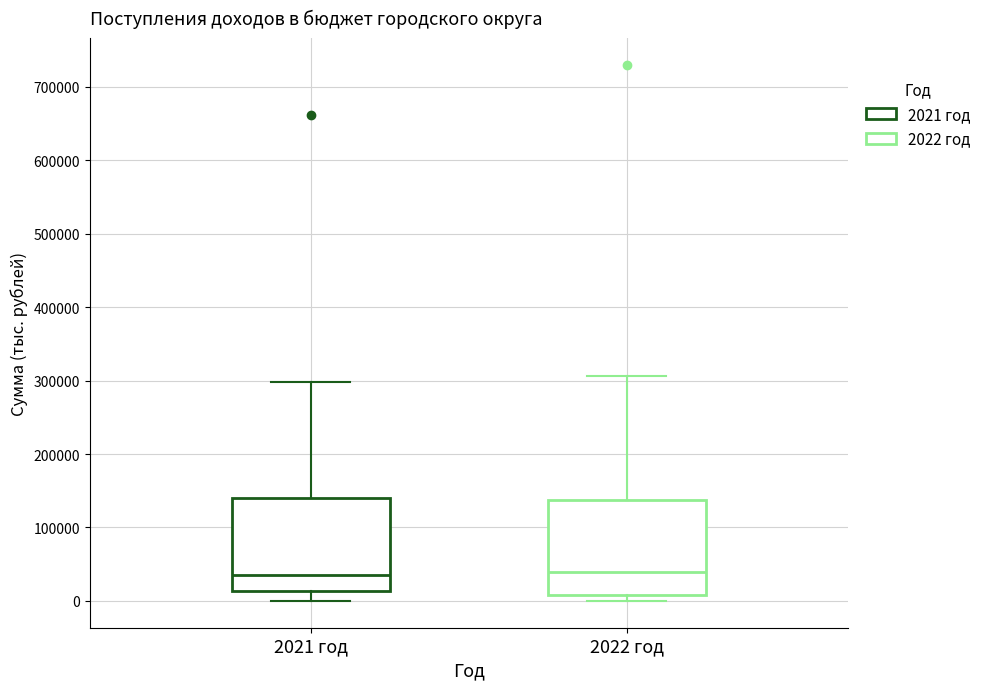

Reading left to right, transcribe this box plot: for each box, give where its median line is, the range the box spans, and where its two whiskers end, as read against the y-axis. The values are not printed on the chart, so give them approximately, as read against the axis.

2021 год: median 40000, box 10000 to 140000, whiskers 0 to 300000
2022 год: median 40000, box 10000 to 140000, whiskers 0 to 310000